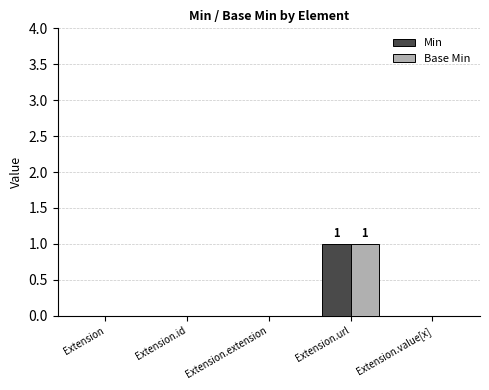

What is the maximum value shown in the chart?

1